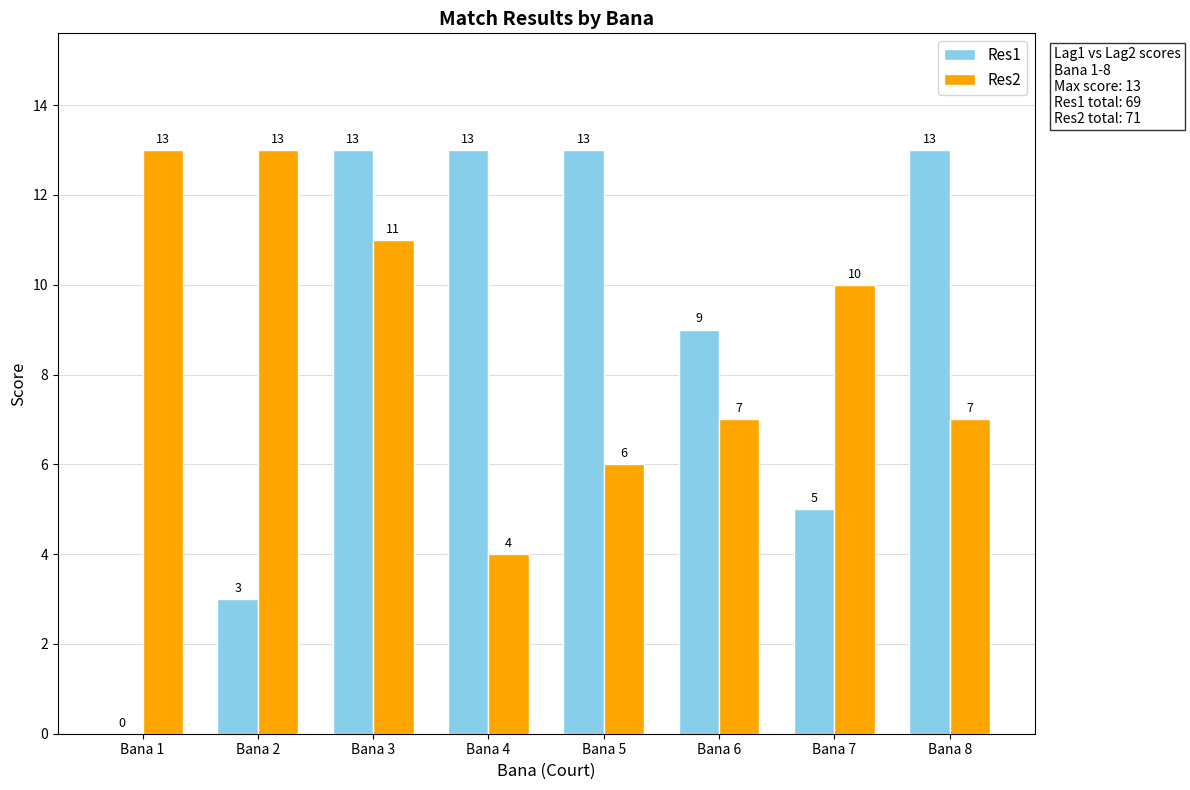

Which series changed the most between Bana 1 and Bana 4?

Res1